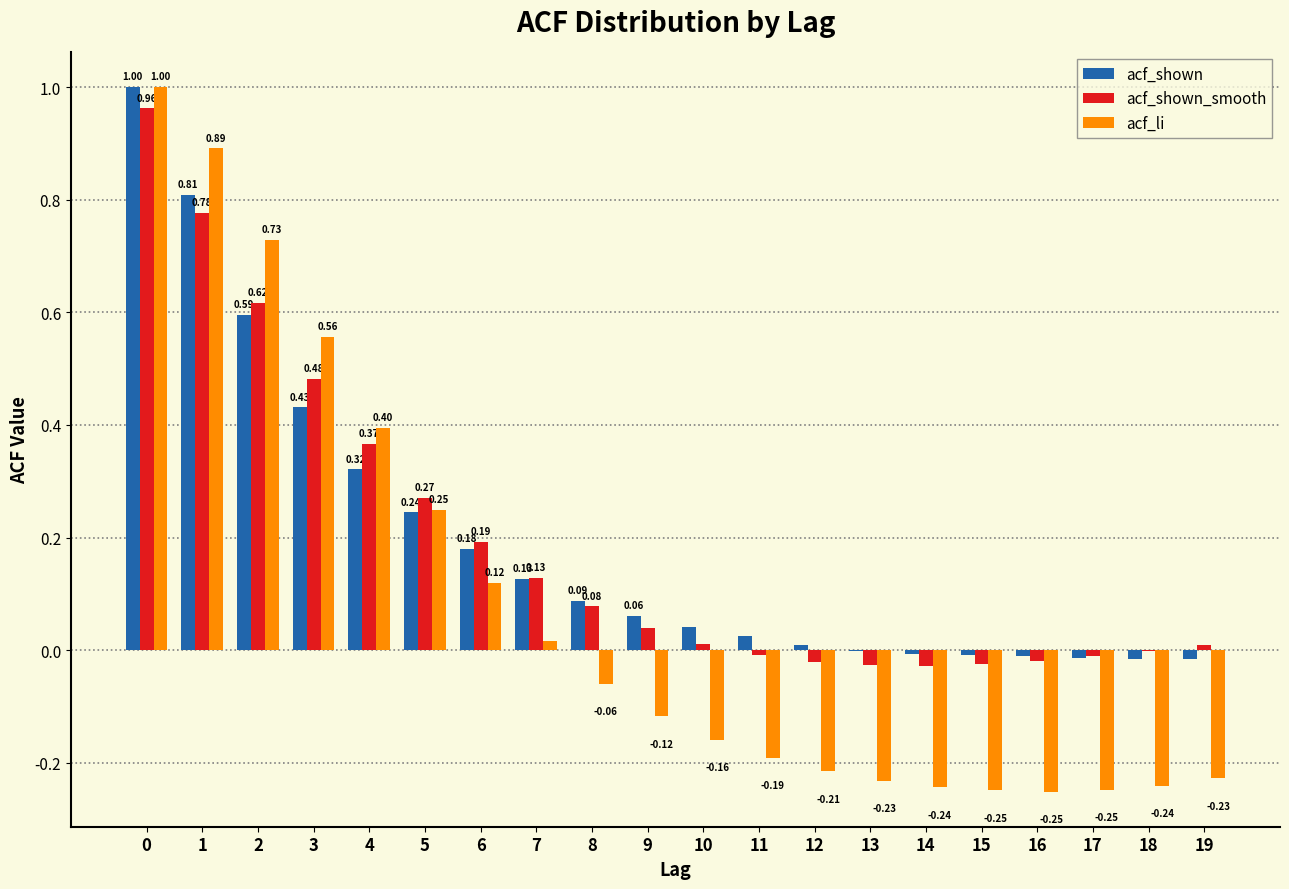

What is the sum of all acf_shown_smooth values?

3.8